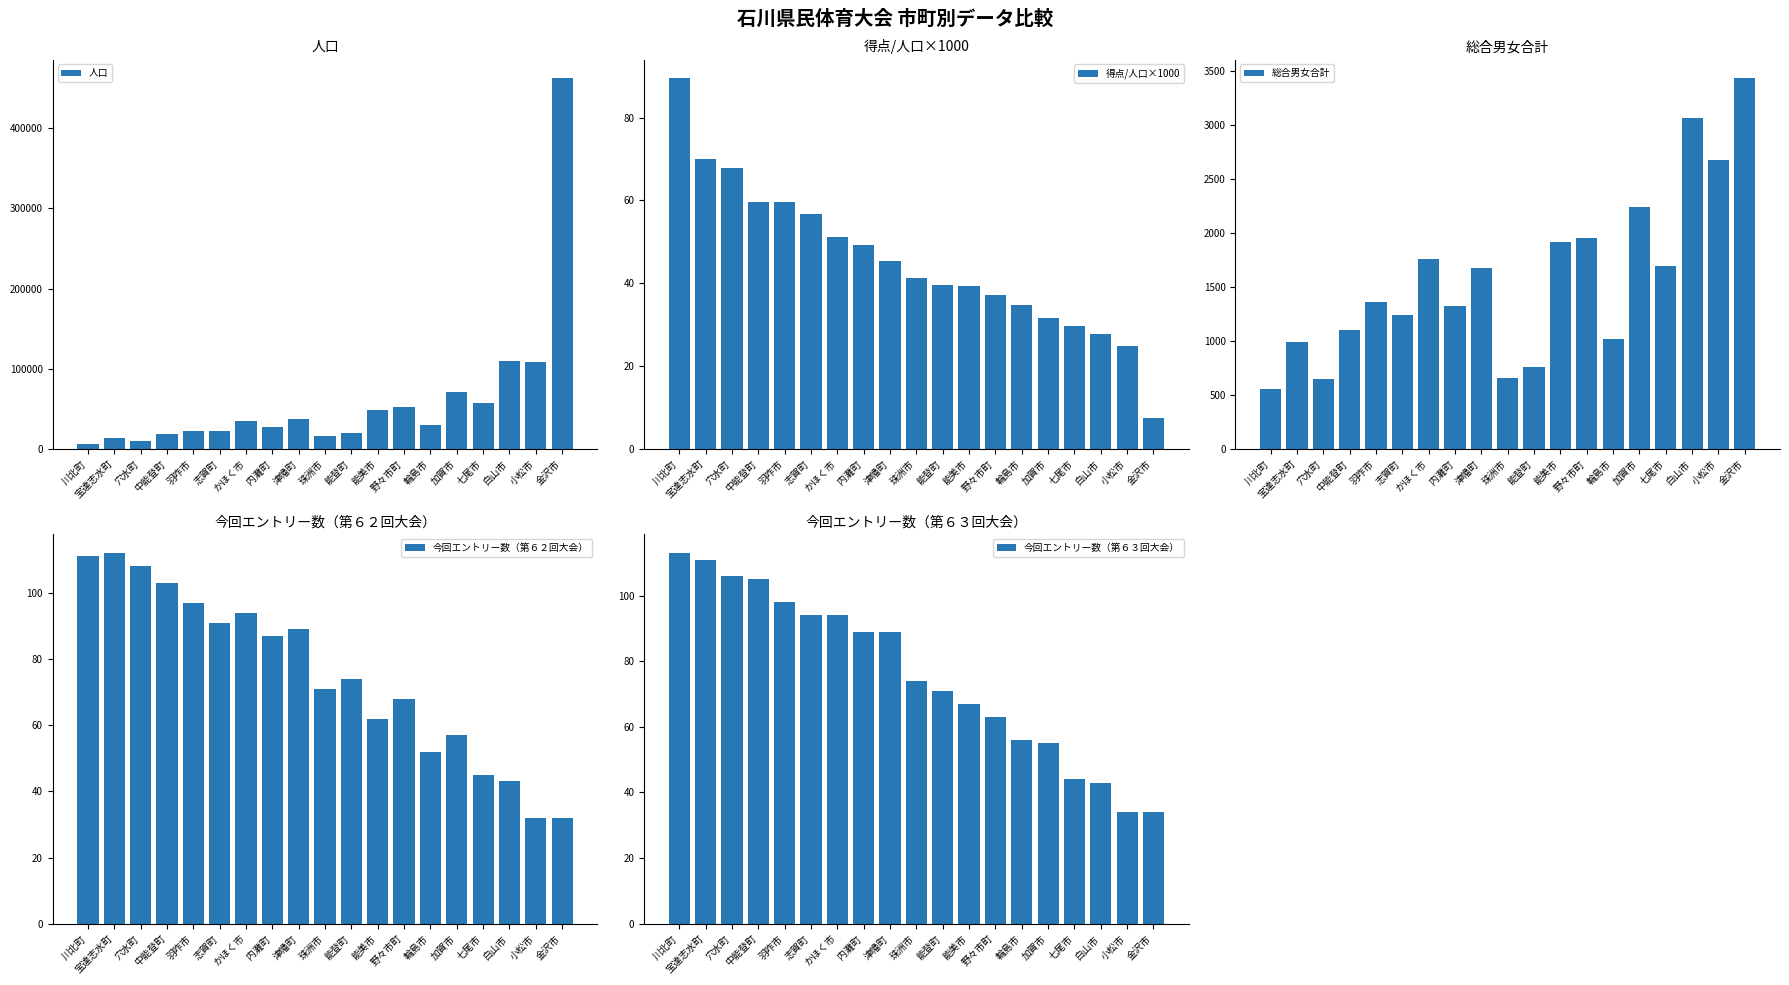

True or false: 人口 has a value of 21293.7 at 七尾市.

False